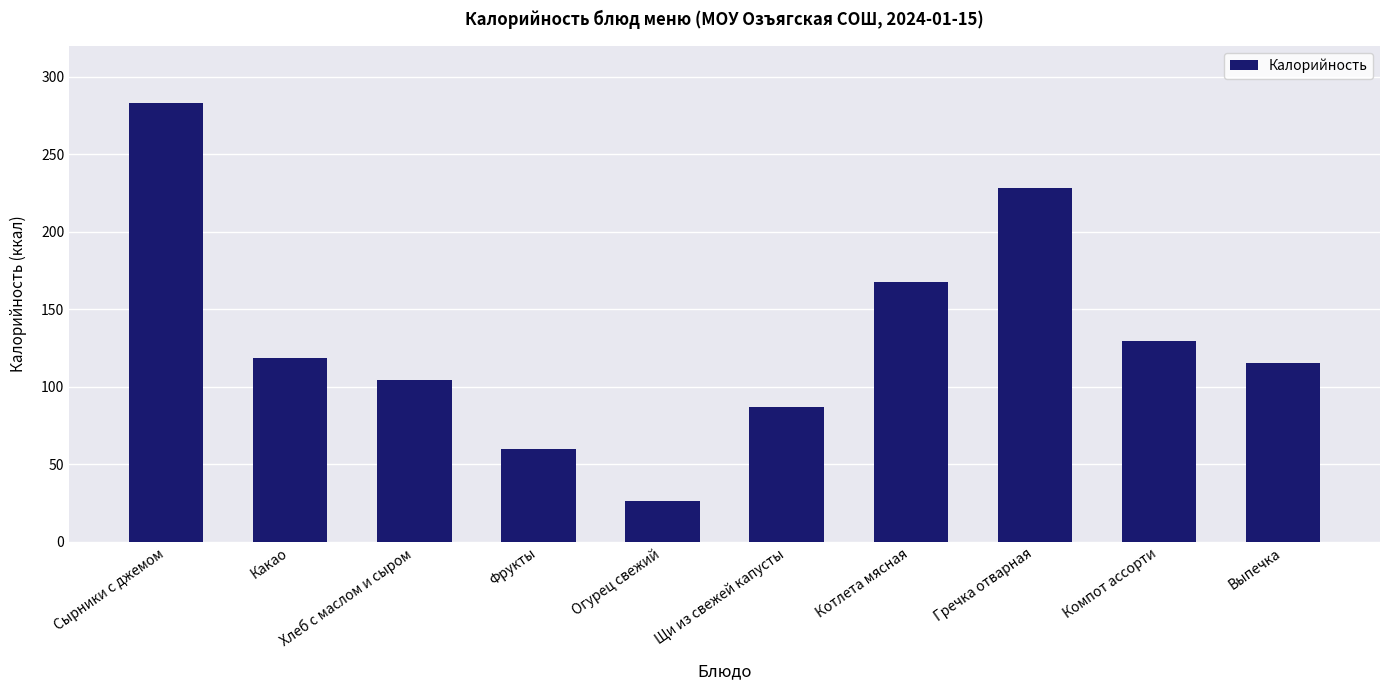

List the labels in order of value, largest first.

Сырники с джемом, Гречка отварная, Котлета мясная, Компот ассорти, Какао, Выпечка, Хлеб с маслом и сыром, Щи из свежей капусты, Фрукты, Огурец свежий